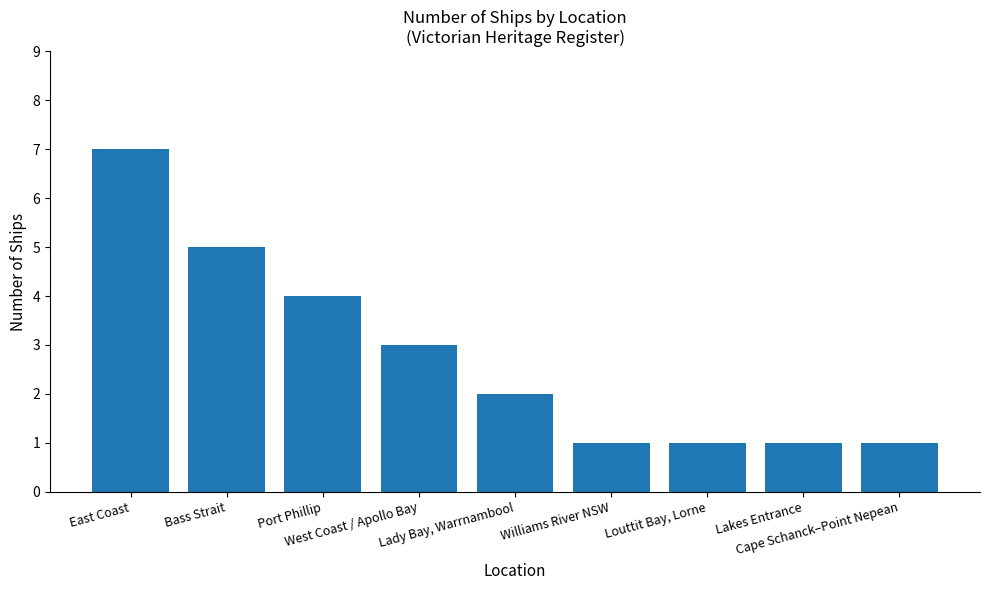

What is the difference between the values at Port Phillip and Cape Schanck–Point Nepean?

3